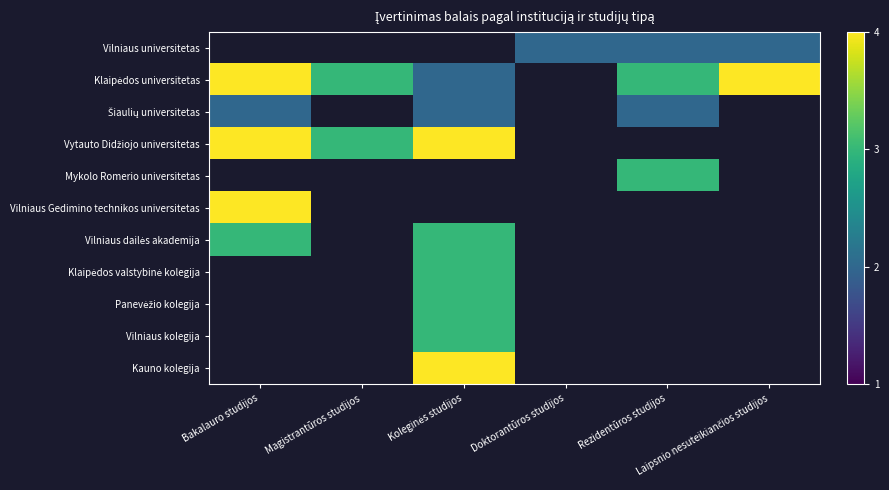

Between Koleginės studijos and Rezidentūros studijos, which series saw the biggest shift?

Klaipėdos universitetas